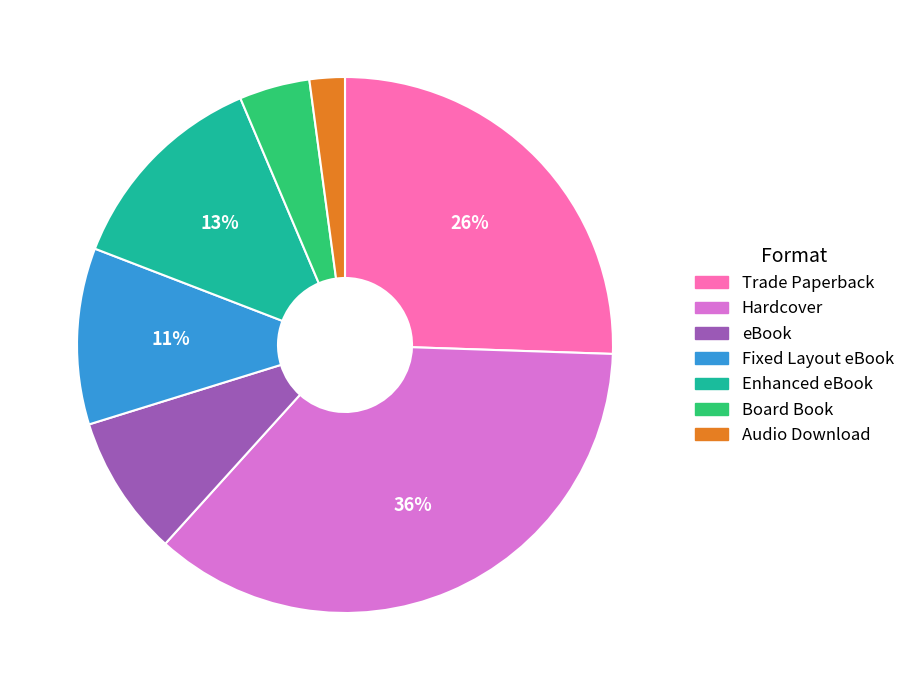

What is the ratio of the value at Audio Download to the value at Trade Paperback?

0.1